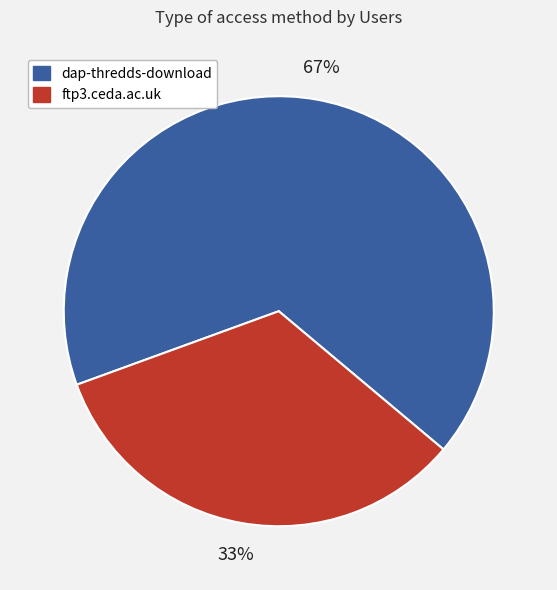

Is it true that ftp3.ceda.ac.uk is 33% of the pie?

True